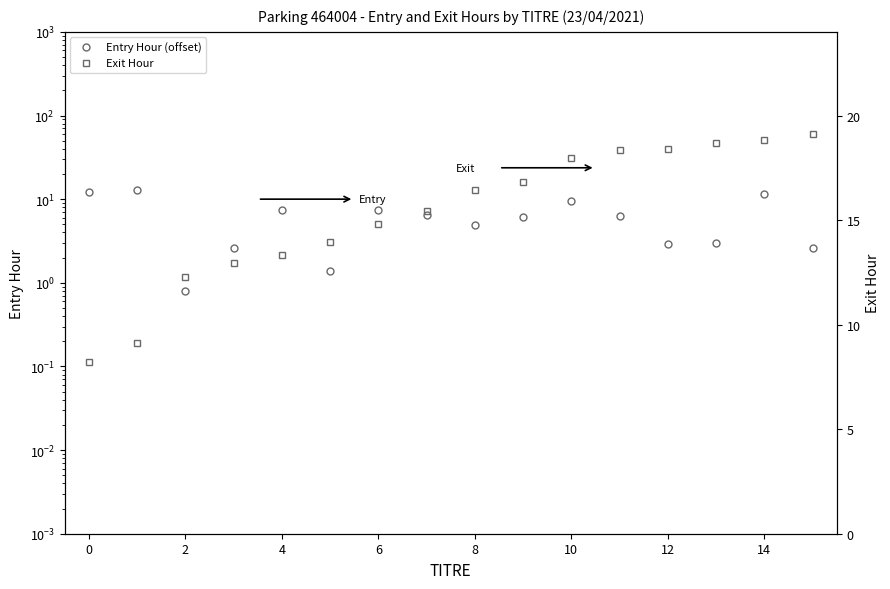

True or false: Exit Hour has more than 2 interior local peaks.

False